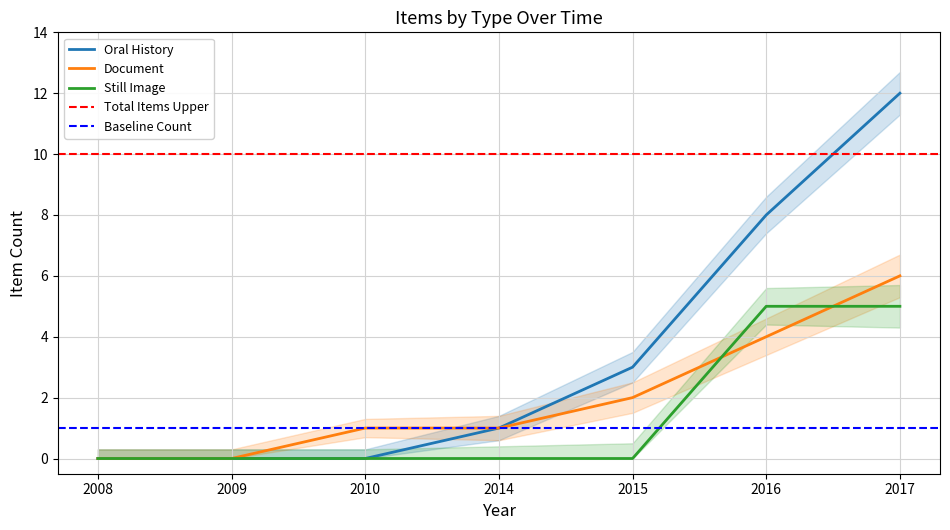

At which label is Document closest to 3?

2015